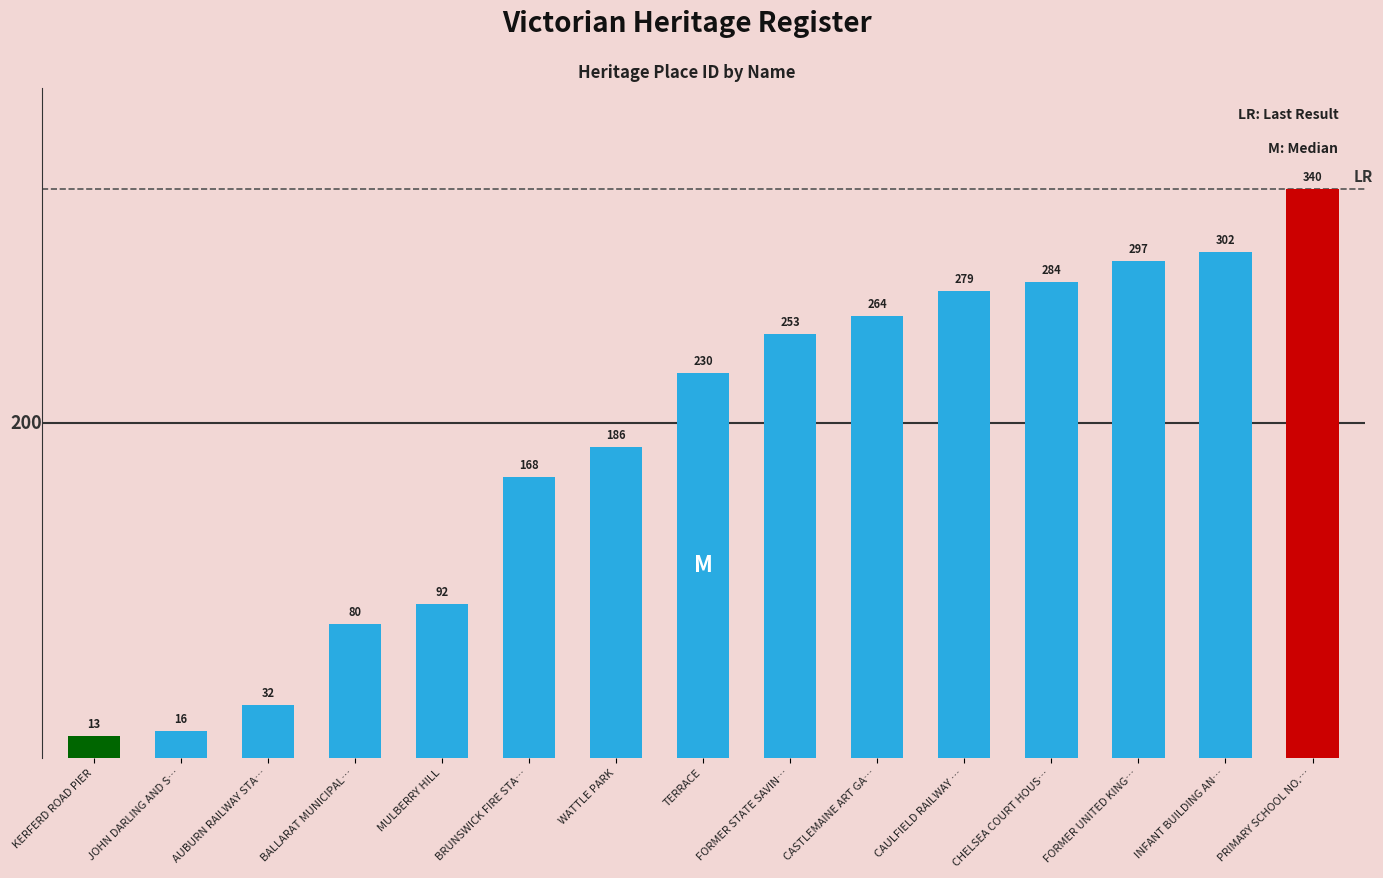

Which label corresponds to the largest value in the chart?

PRIMARY SCHOOL NO.…